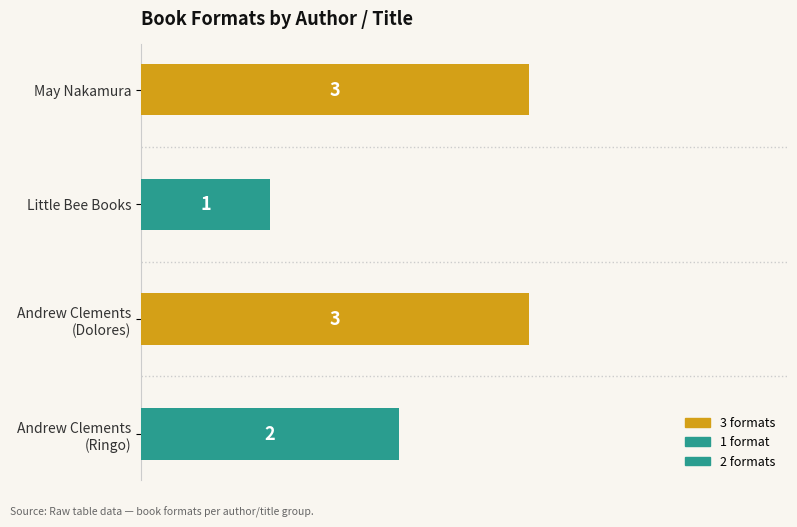

How many values are below 3?

2